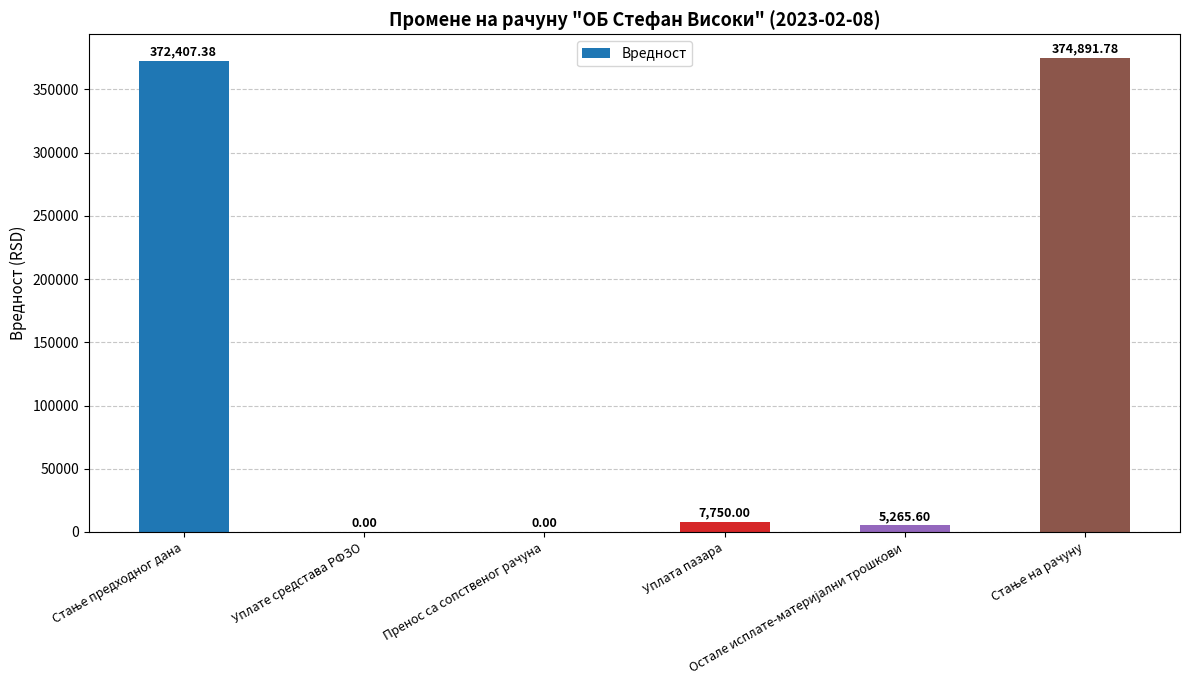

How many positive values are there?

4